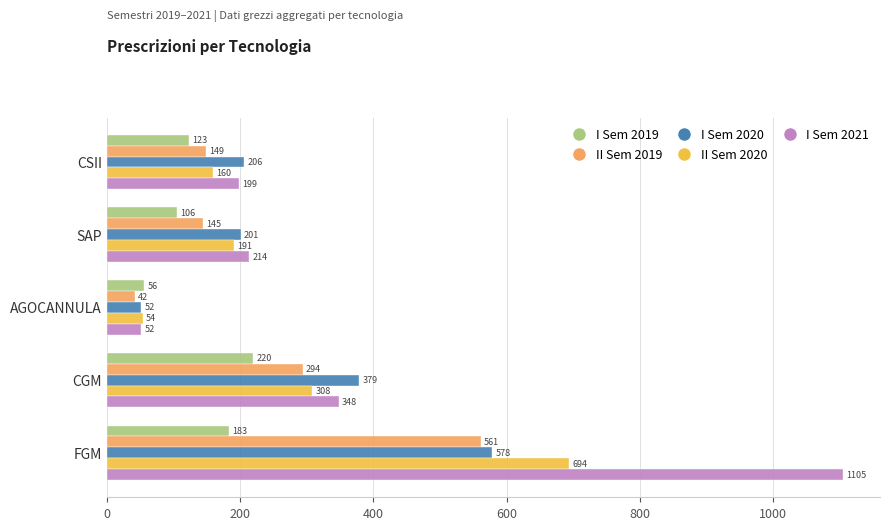

How many data points does each series have?

5